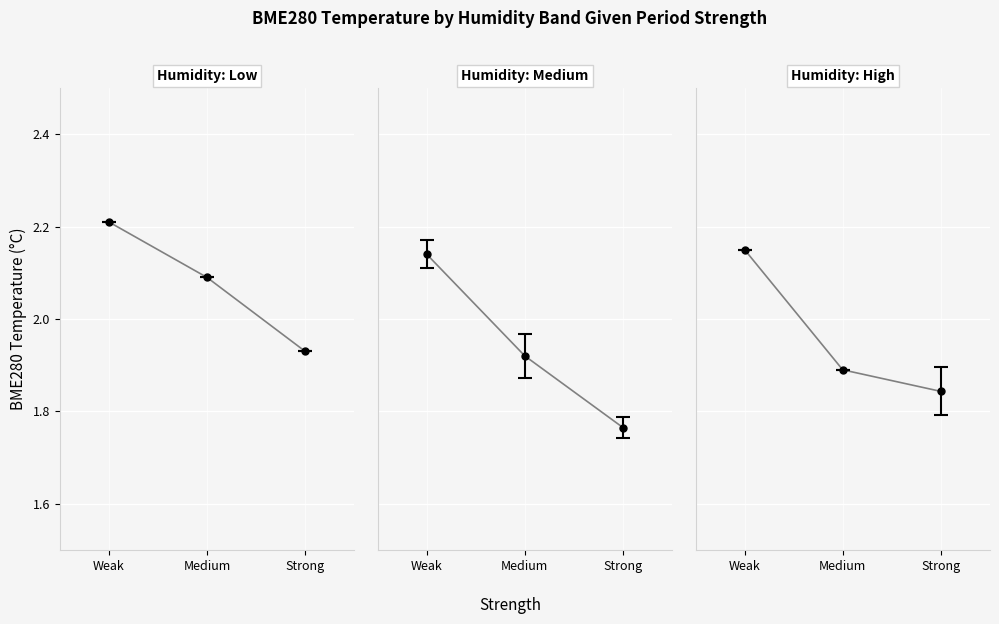

What is the label of the 1st point from the right?

Strong